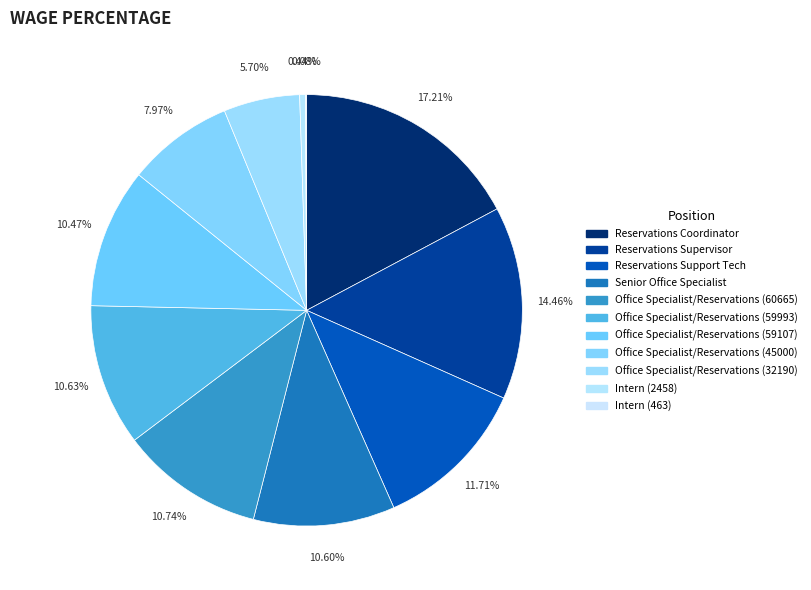

How many segments does this pie chart have?

11